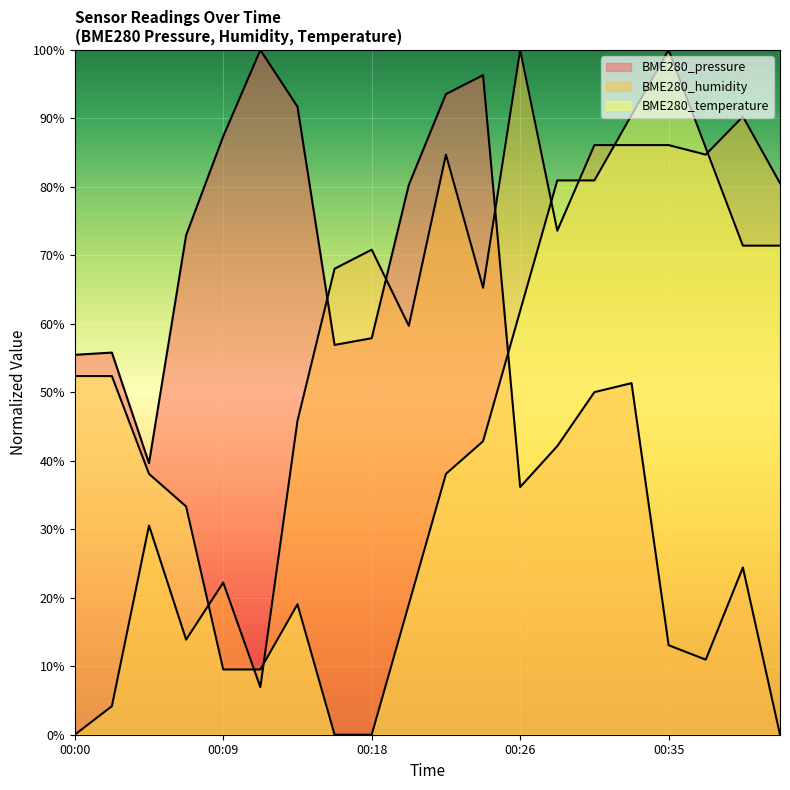

Rank the series by their average value, from highest to lowest.

BME280_humidity, BME280_pressure, BME280_temperature